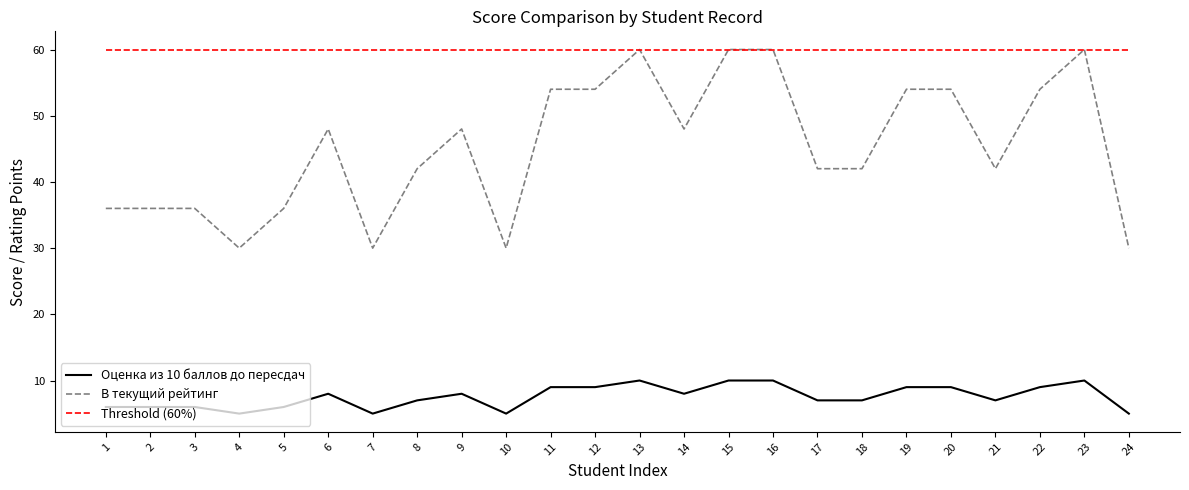

What is the total value across all series at 2?

102